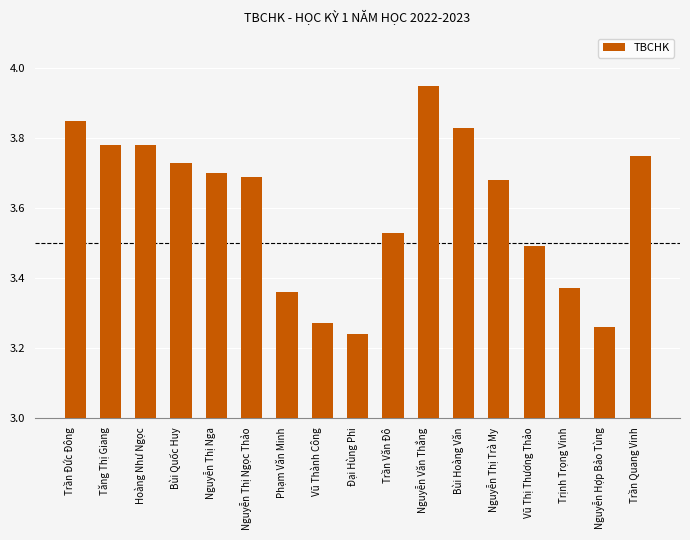

Which category has the highest value across all series?

Nguyễn Văn Thắng